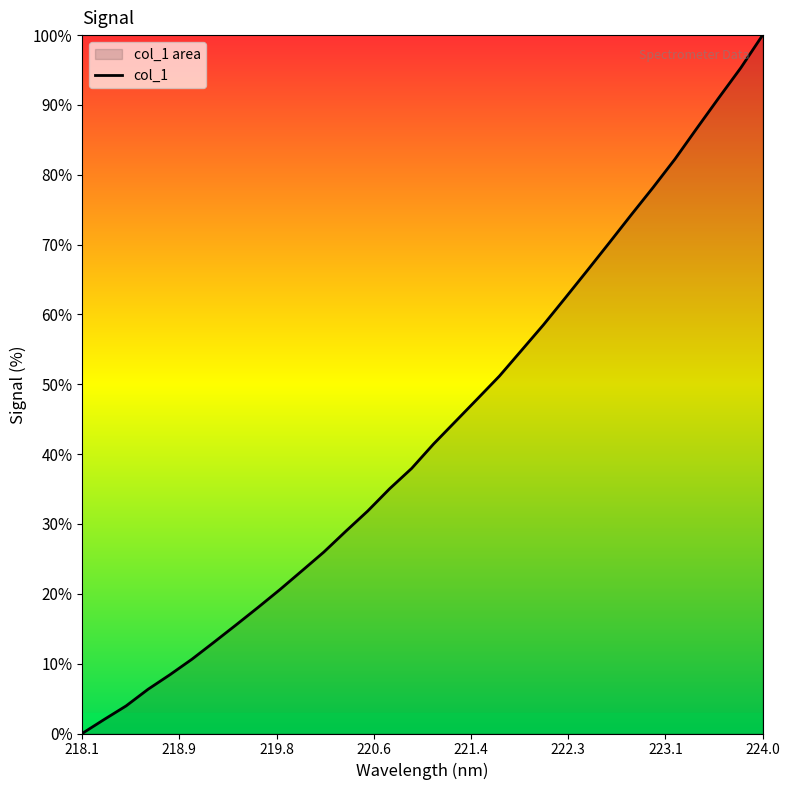

What is the difference between the maximum and minimum values?

100.0